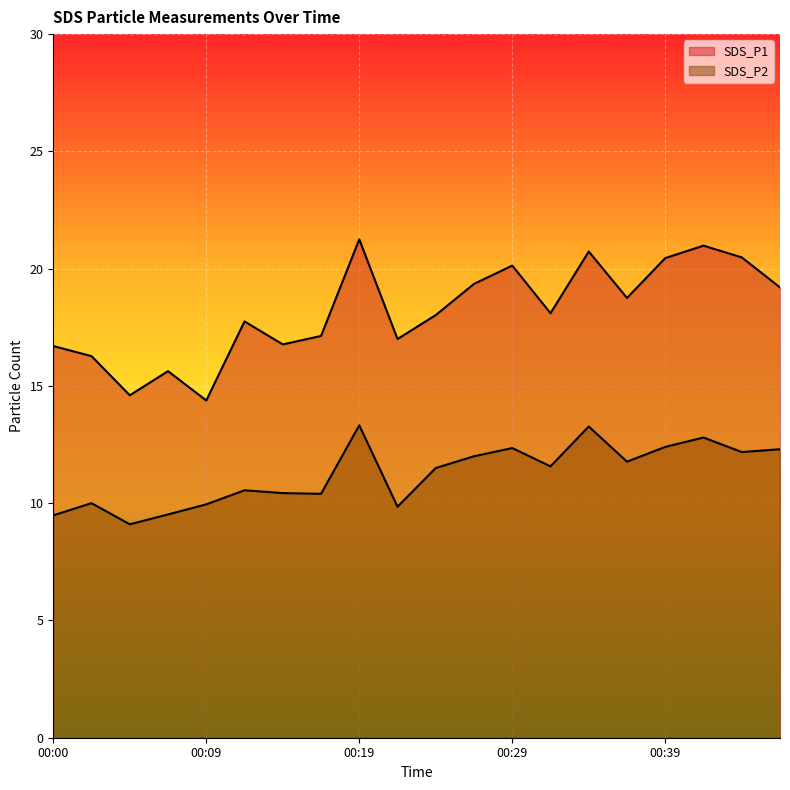

Which series changed the most between 00:05 and 00:43?

SDS_P1